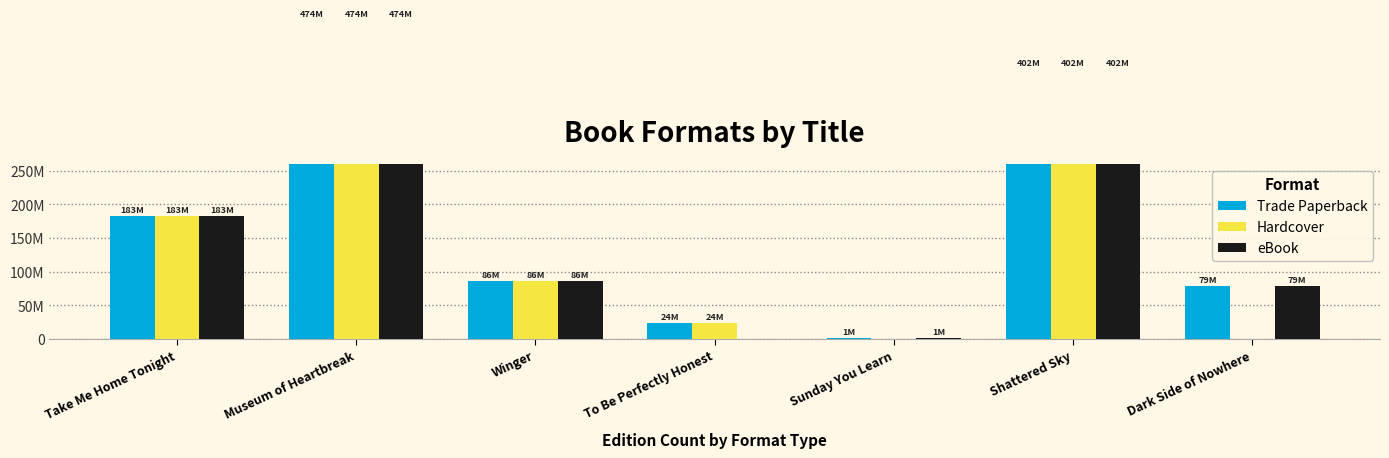

Which series has the largest total across all categories?

Trade Paperback